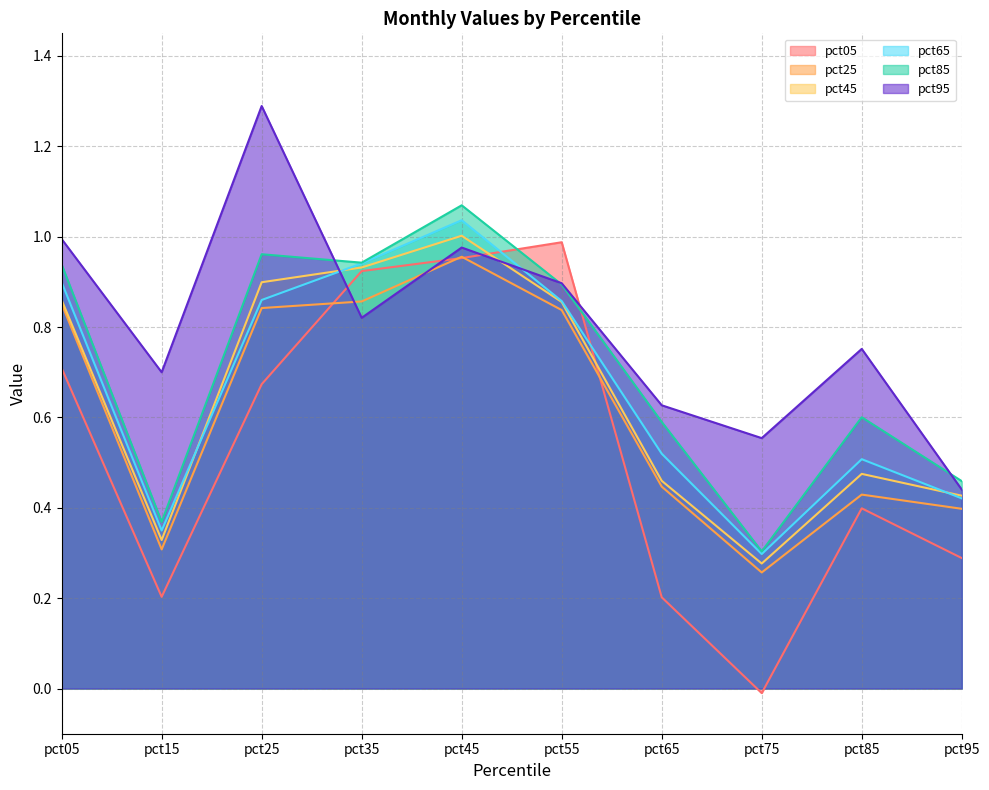

Reading right to left, transcribe all the data shown in this chart.

pct05: 0.3	0.4	-0.0	0.2	1.0	1.0	0.9	0.7	0.2	0.7
pct25: 0.4	0.4	0.3	0.4	0.8	1.0	0.9	0.8	0.3	0.9
pct45: 0.4	0.5	0.3	0.5	0.9	1.0	0.9	0.9	0.3	0.9
pct65: 0.4	0.5	0.3	0.5	0.9	1.0	0.9	0.9	0.3	0.9
pct85: 0.5	0.6	0.3	0.6	0.9	1.1	0.9	1.0	0.4	0.9
pct95: 0.4	0.8	0.6	0.6	0.9	1.0	0.8	1.3	0.7	1.0